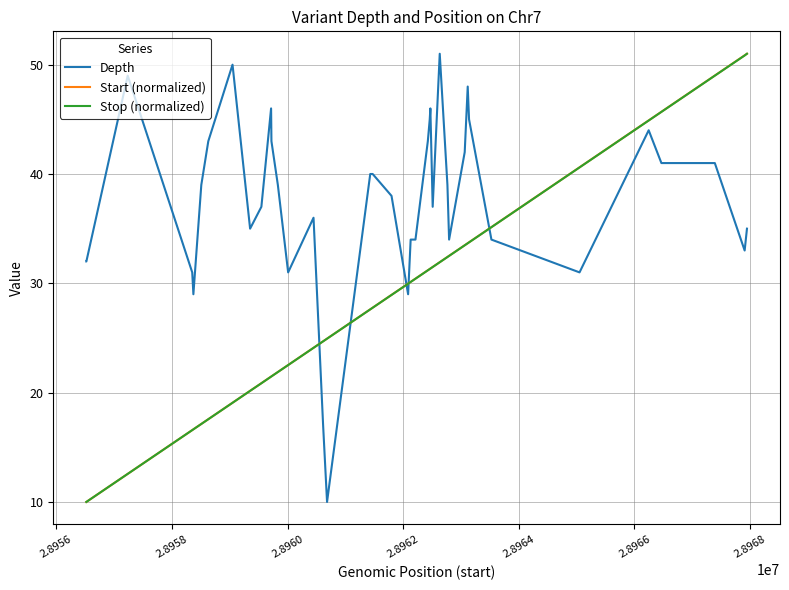

What is the maximum value for Stop (normalized)?

51.0